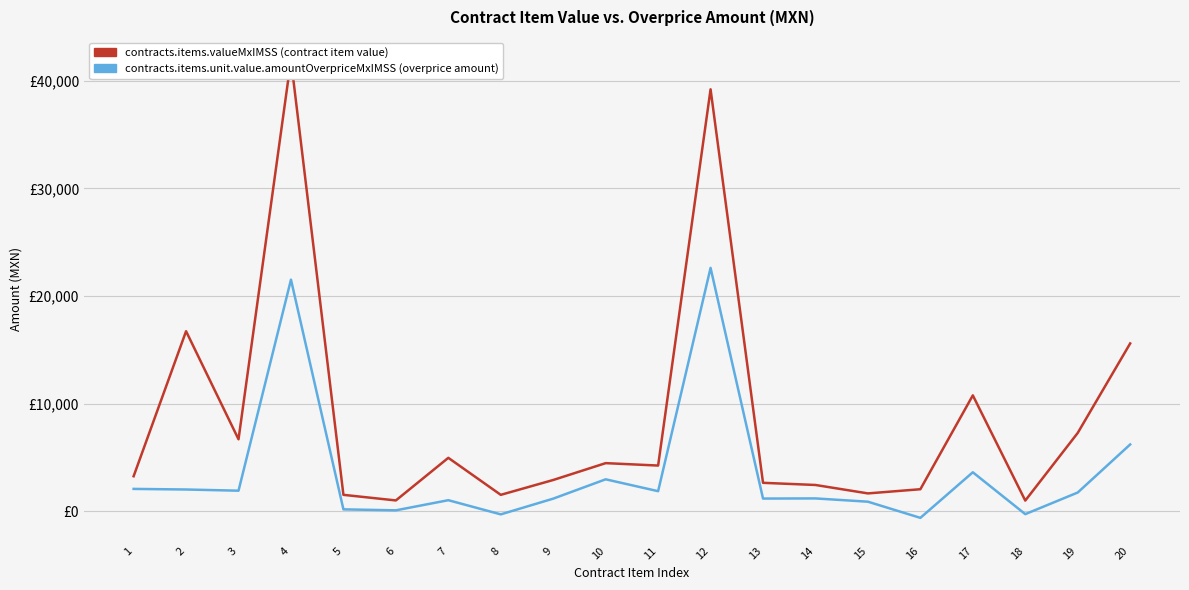

At which label does contracts.items.valueMxIMSS first exceed 4241?

2